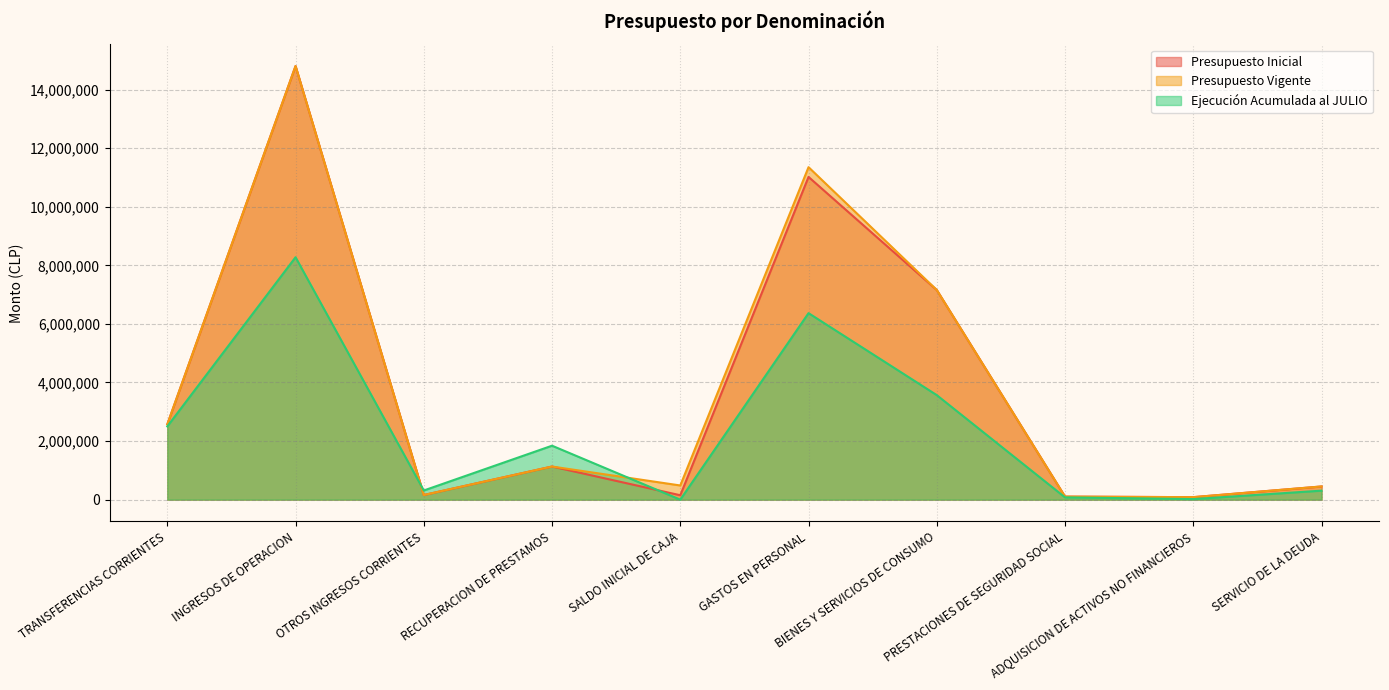

Reading left to right, extract all data points from this chart.

Presupuesto Inicial: 2570000	14803200	157983	1130800	150000	11017058	7156796	103176	84953	450000
Presupuesto Vigente: 2570000	14803200	157983	1130800	483623	11350681	7156796	103176	84953	450000
Ejecución Acumulada al JULIO: 2500000	8275678	312448	1841740	0	6367028	3568102	77312	19603	306988